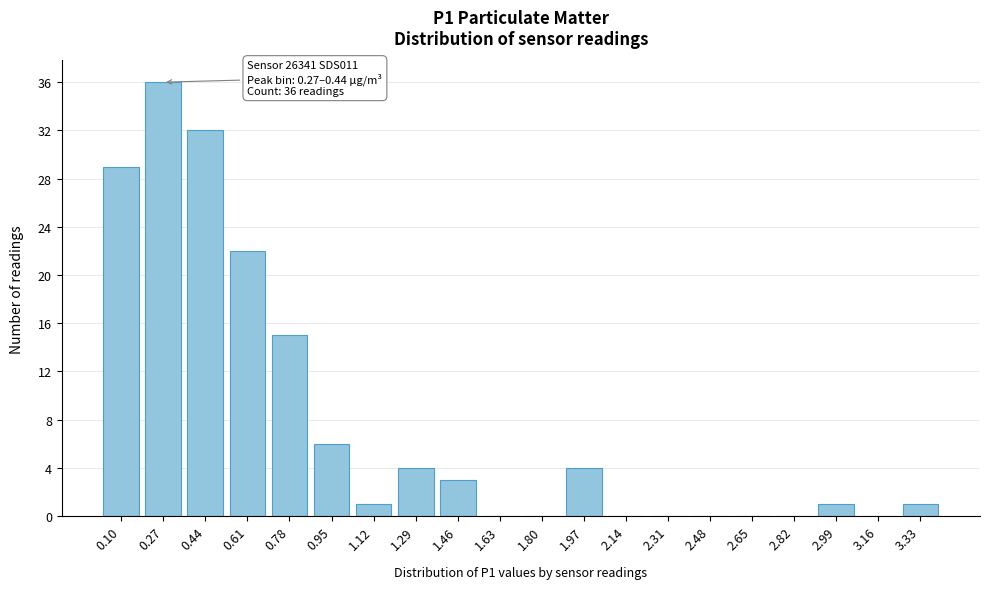

Reading left to right, extract all data points from this chart.

0.10=29	0.27=36	0.44=32	0.61=22	0.78=15	0.95=6	1.12=1	1.29=4	1.46=3	1.63=0	1.80=0	1.97=4	2.14=0	2.31=0	2.48=0	2.65=0	2.82=0	2.99=1	3.16=0	3.33=1